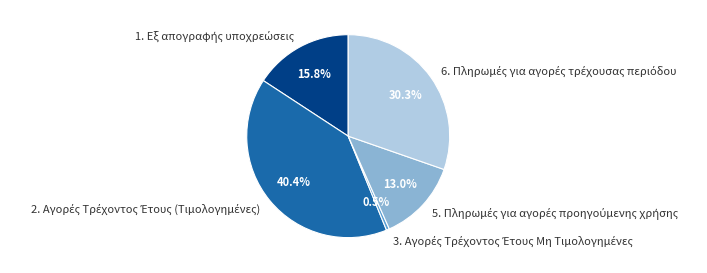

Count the number of slices in the pie.

5